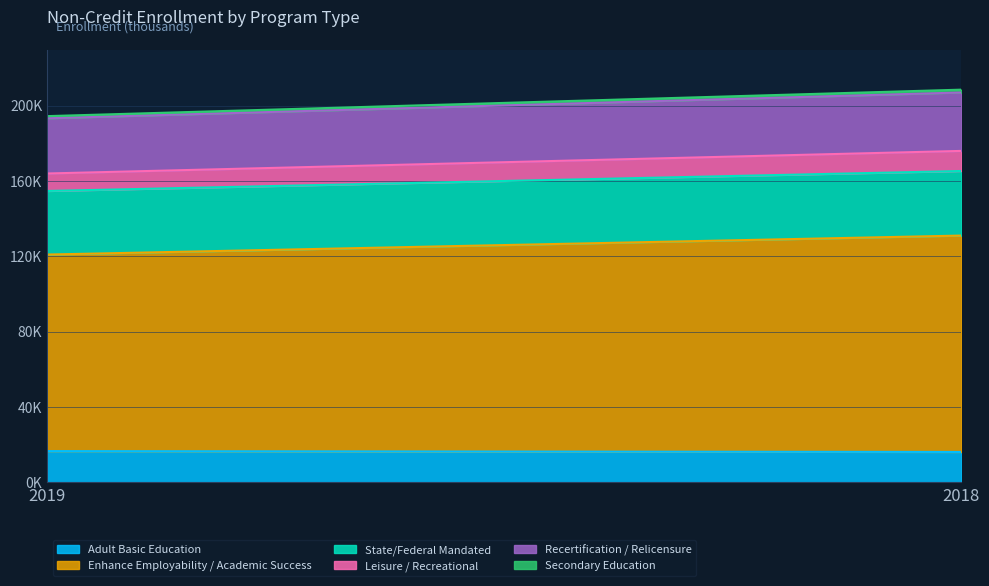

What is the average value of the Recertification / Relicensure series?

30160